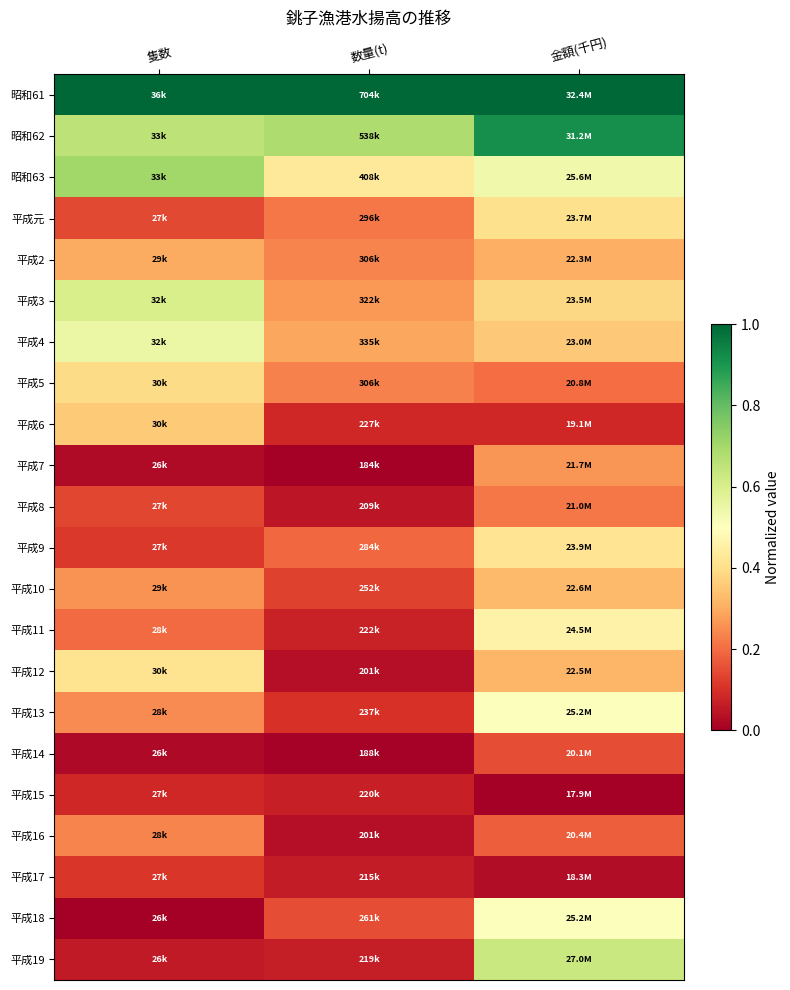

At which category does the chart reach its minimum across all series?

数量(t)